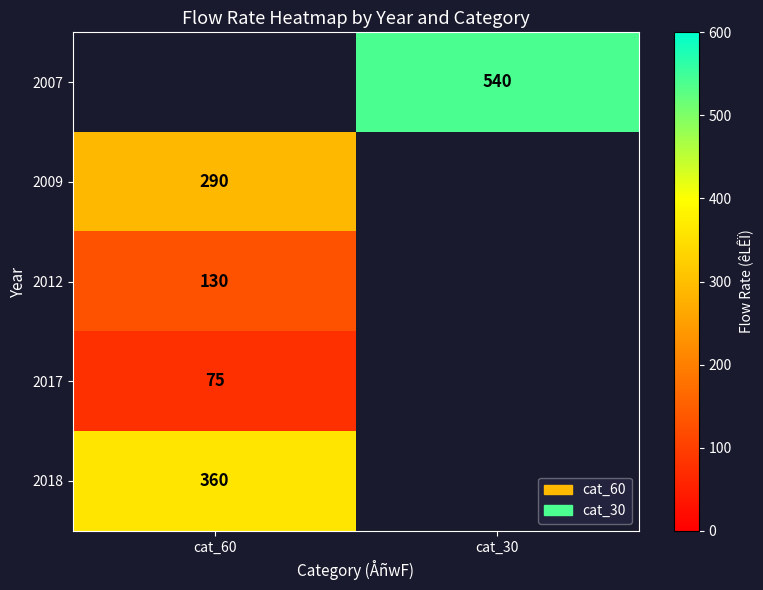

The 2017 series shows 75 at cat_60. True or false?

True